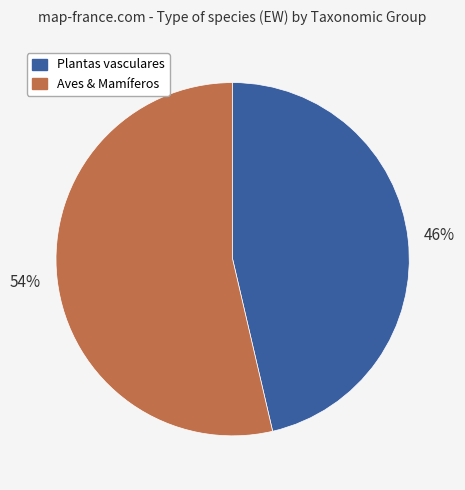

To the nearest percent, what is the average slice percentage?

50%